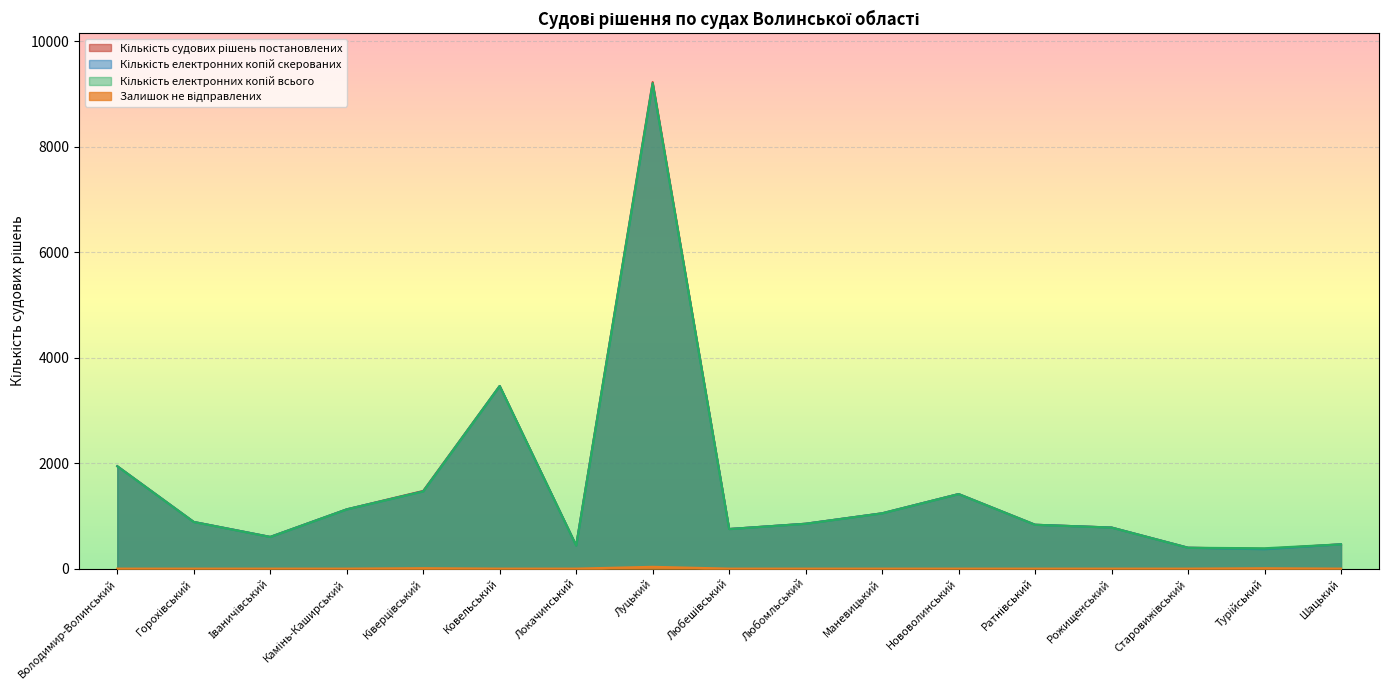

True or false: Кількість судових рішень постановлених and Кількість електронних копій всього cross at least once.

False